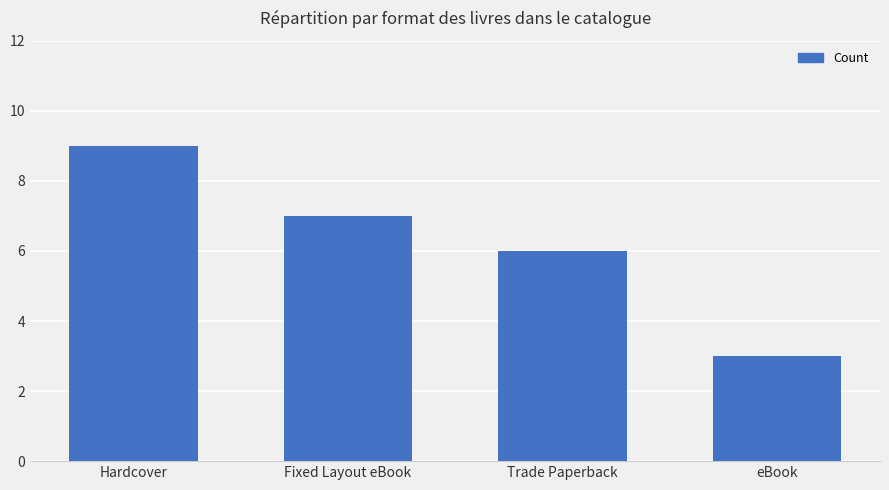

Which has a higher value, eBook or Trade Paperback?

Trade Paperback